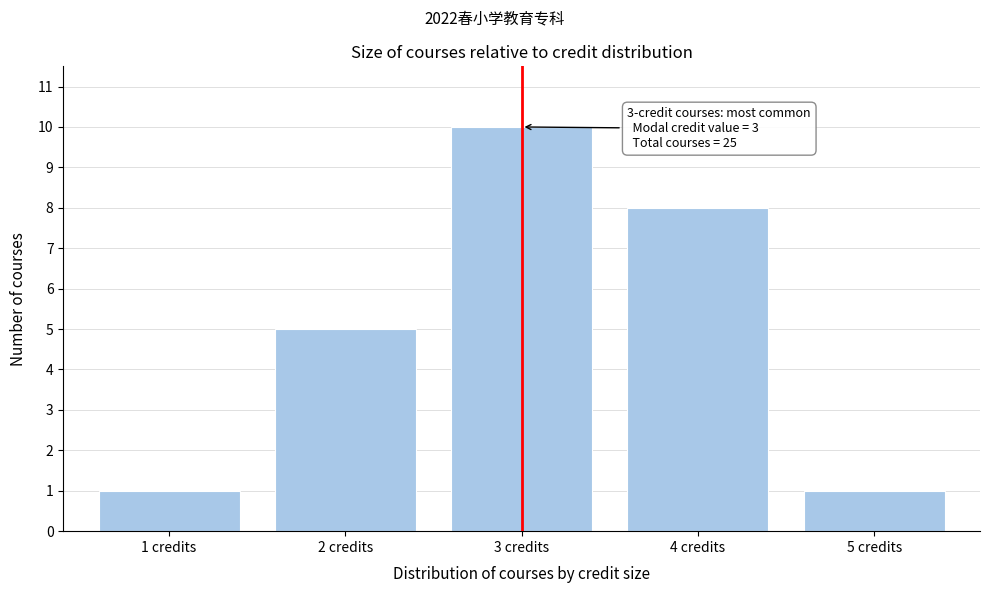

Which range on the x-axis has the tallest bar?

2.5 to 3.5